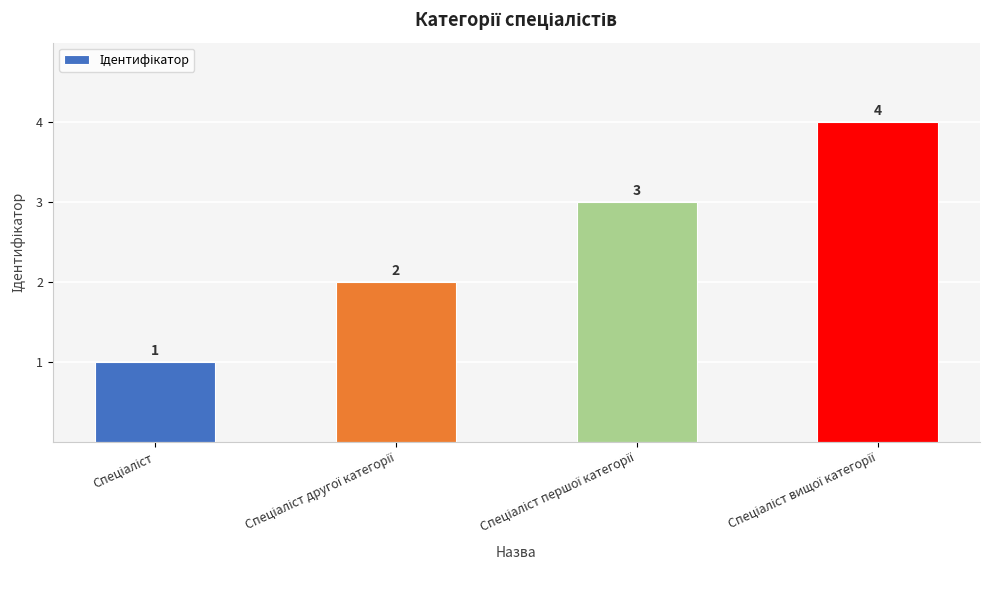

What is the maximum value shown in the chart?

4